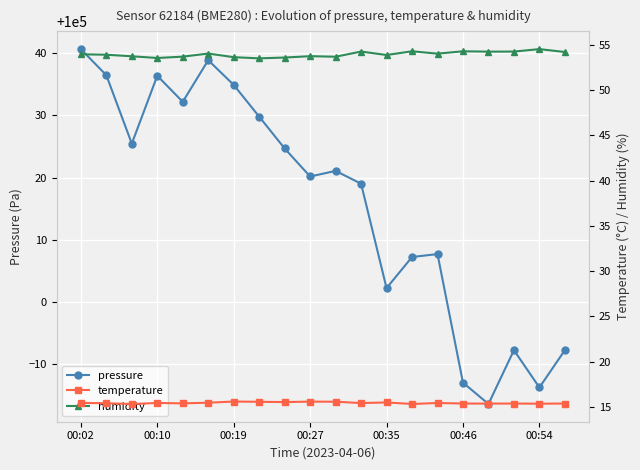

What is the maximum value shown in the chart?

100040.7